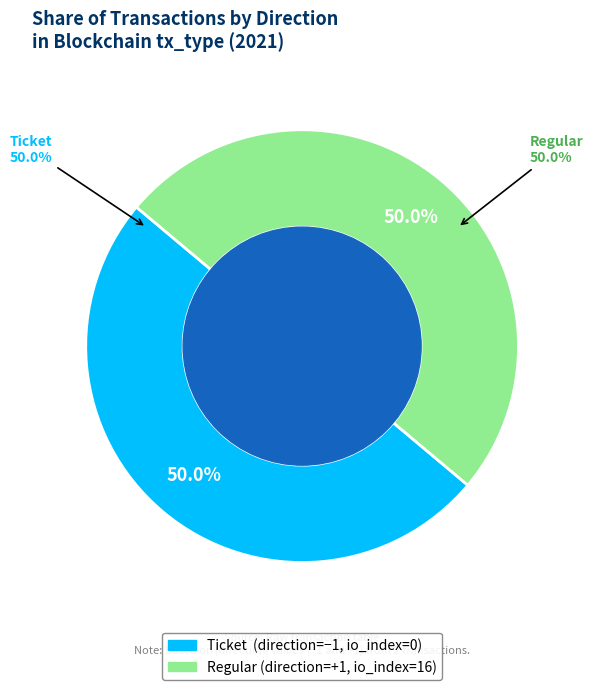

How many segments does this pie chart have?

2